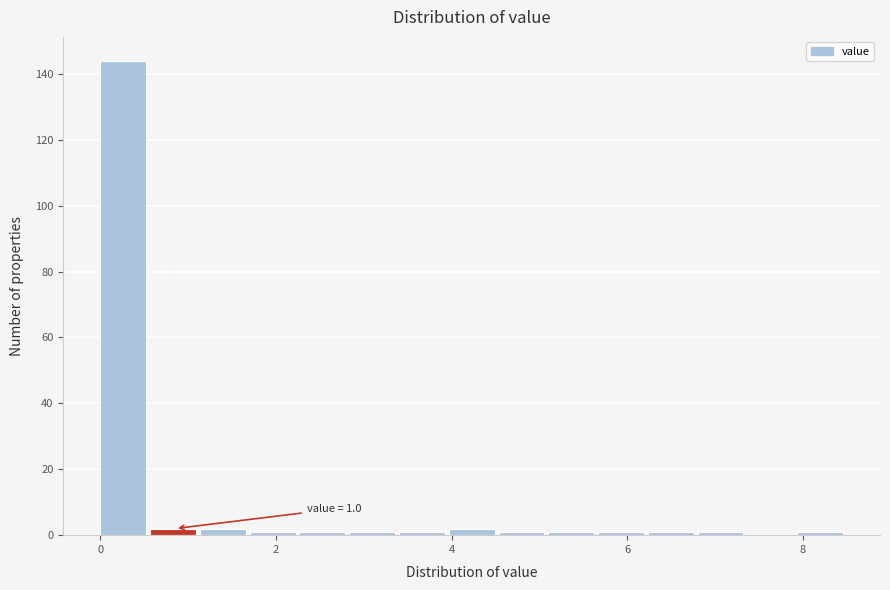

Read against the x-axis, roughly where is the centre of the tallest bar?

0.2